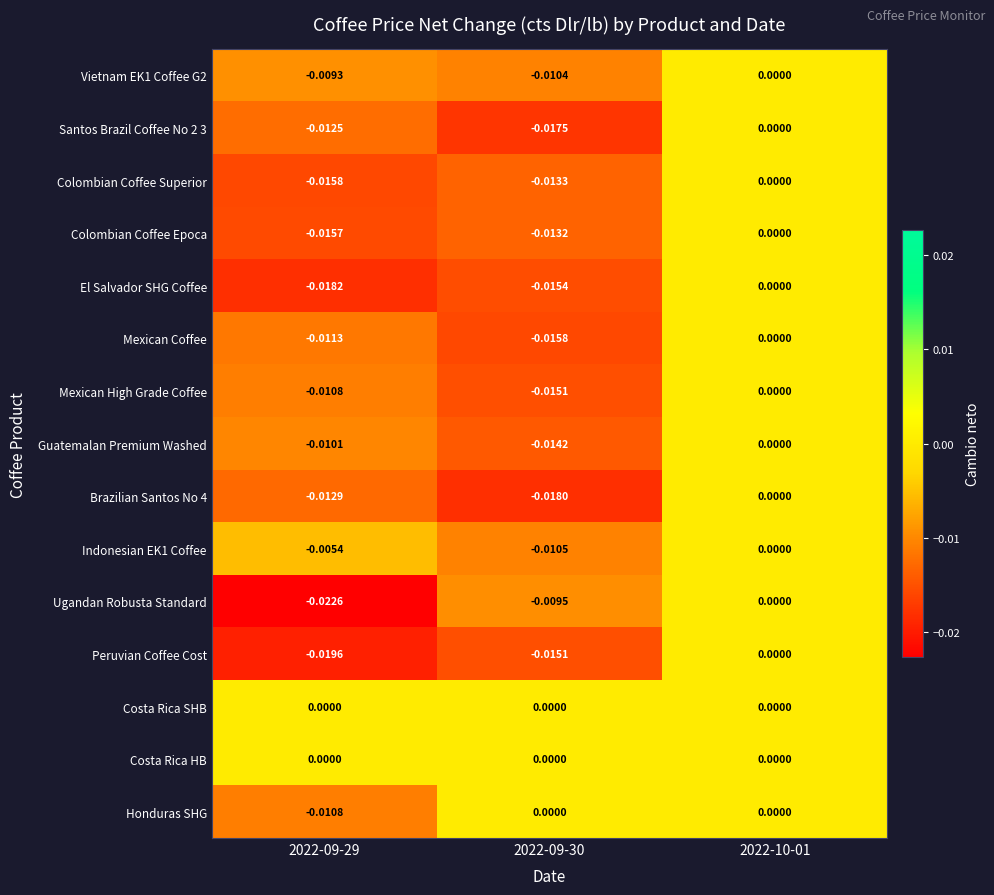

Which series has the largest range (max minus min)?

Ugandan Robusta Standard